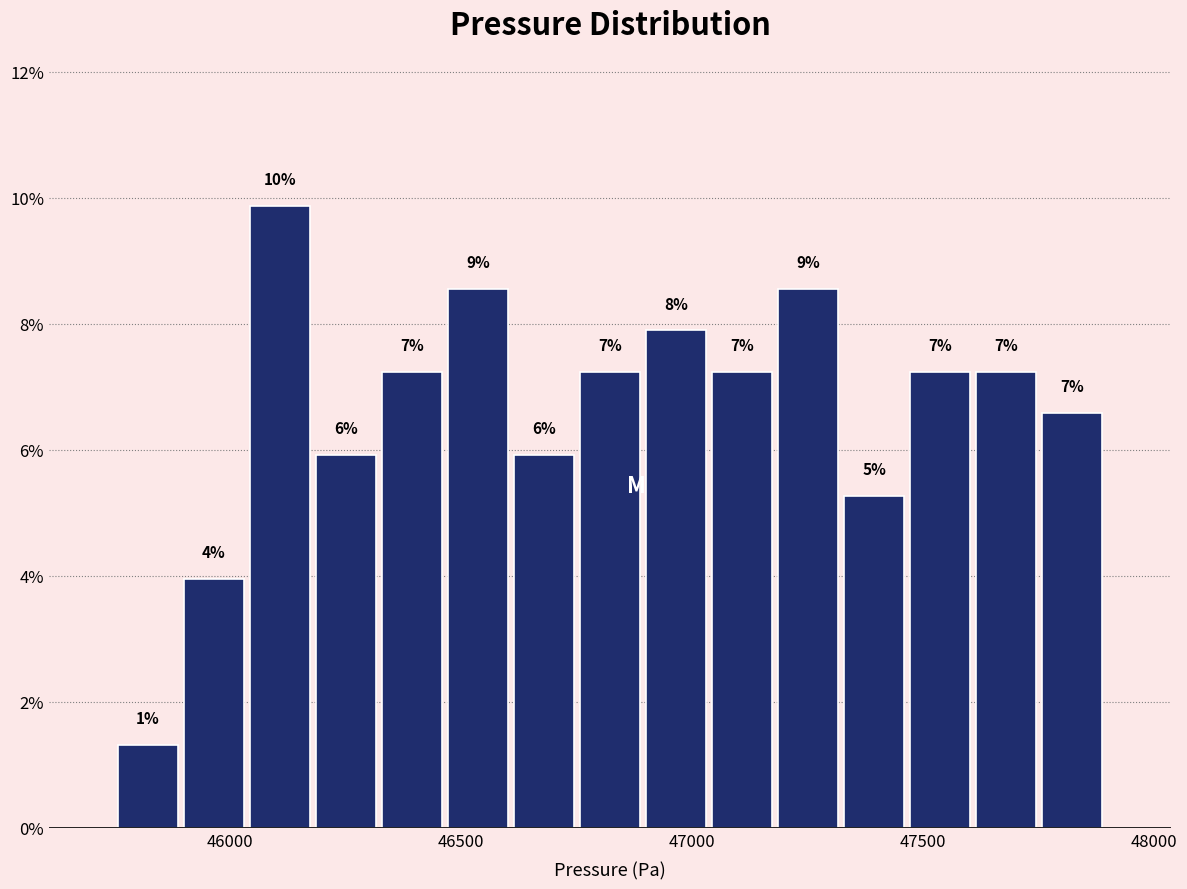

Read against the x-axis, roughly where is the centre of the tallest bar?

46100